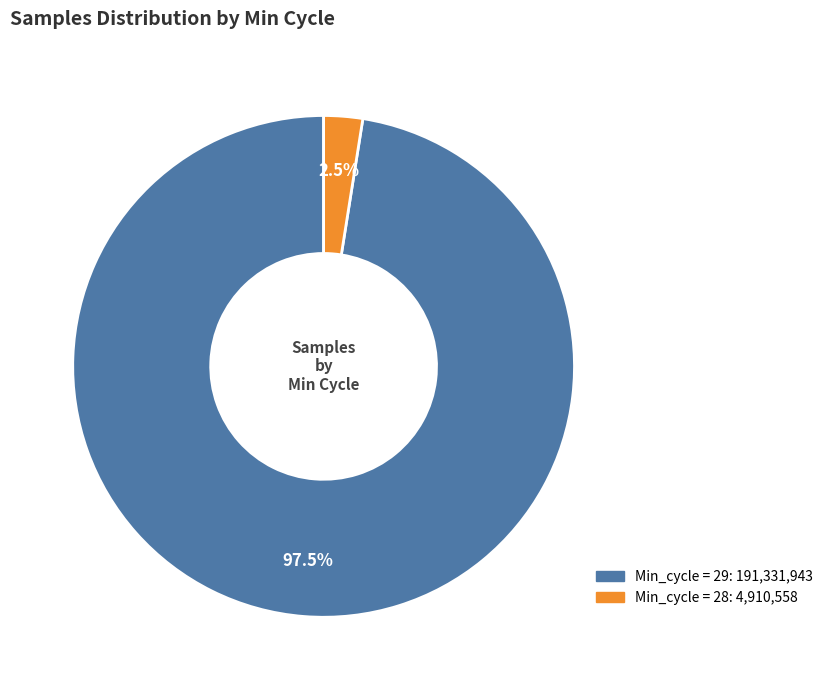

Does any single category account for the majority?

Yes